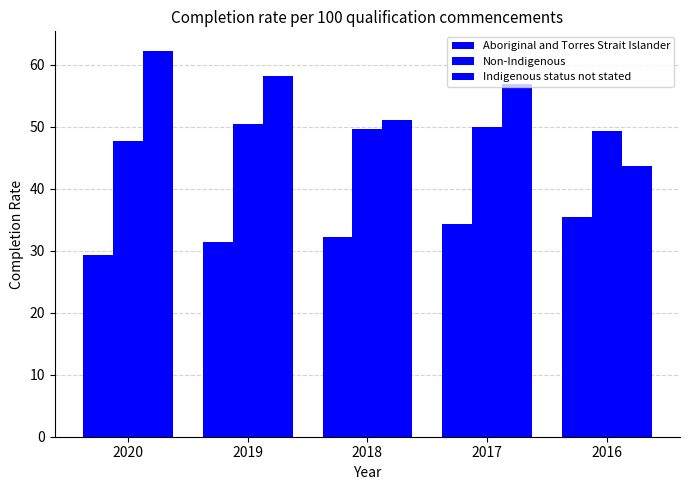

True or false: Aboriginal and Torres Strait Islander has a value of 60.4 at 2017.

False